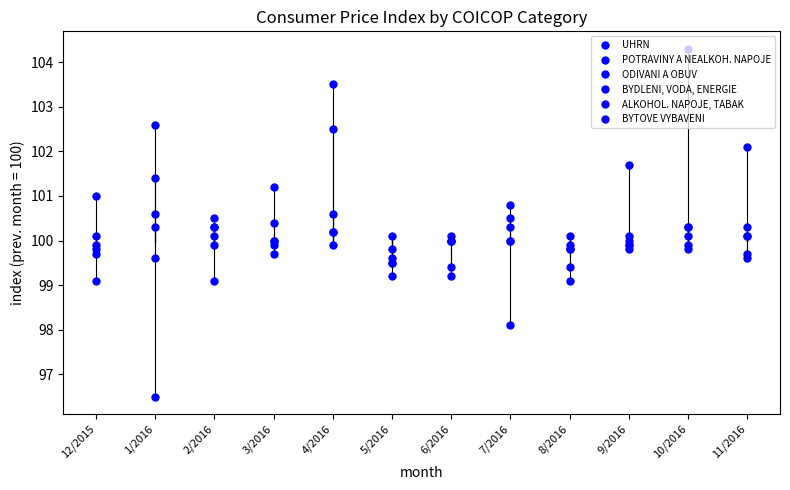

Does the chart have visible grid lines?

No